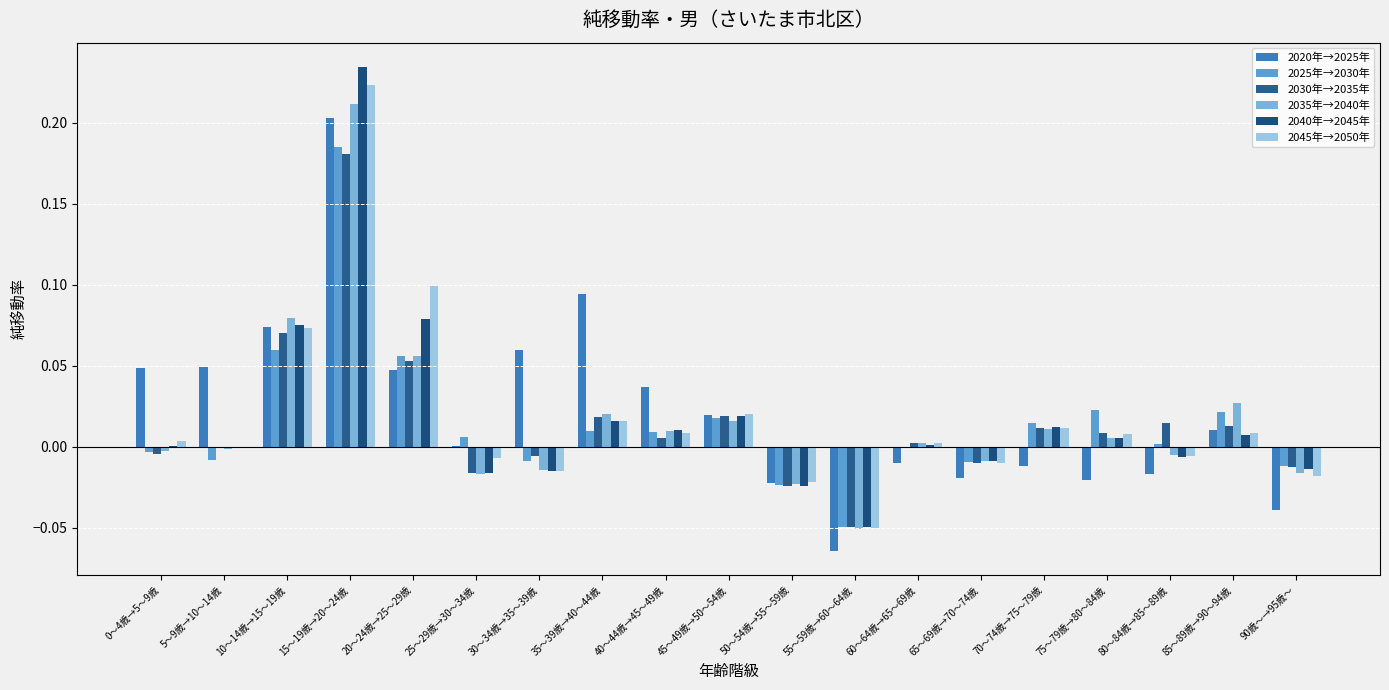

Rank the series at 90歳～→95歳～ from lowest to highest value.

2020年→2025年, 2045年→2050年, 2035年→2040年, 2040年→2045年, 2030年→2035年, 2025年→2030年